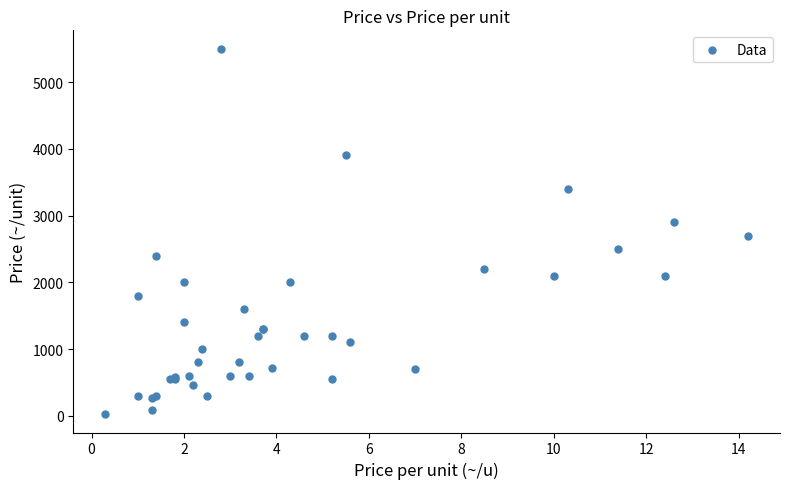

What Y value in the scatter plot is closest to 2762?

2700